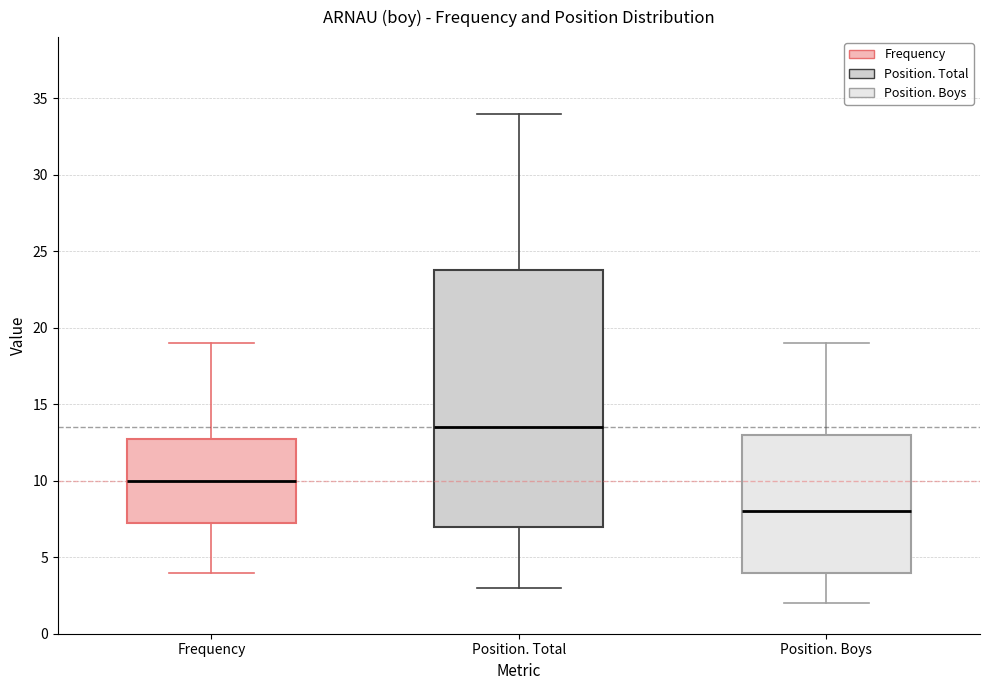

Comparing the boxes themselves (not the whiskers), which one is the tallest?

Position. Total